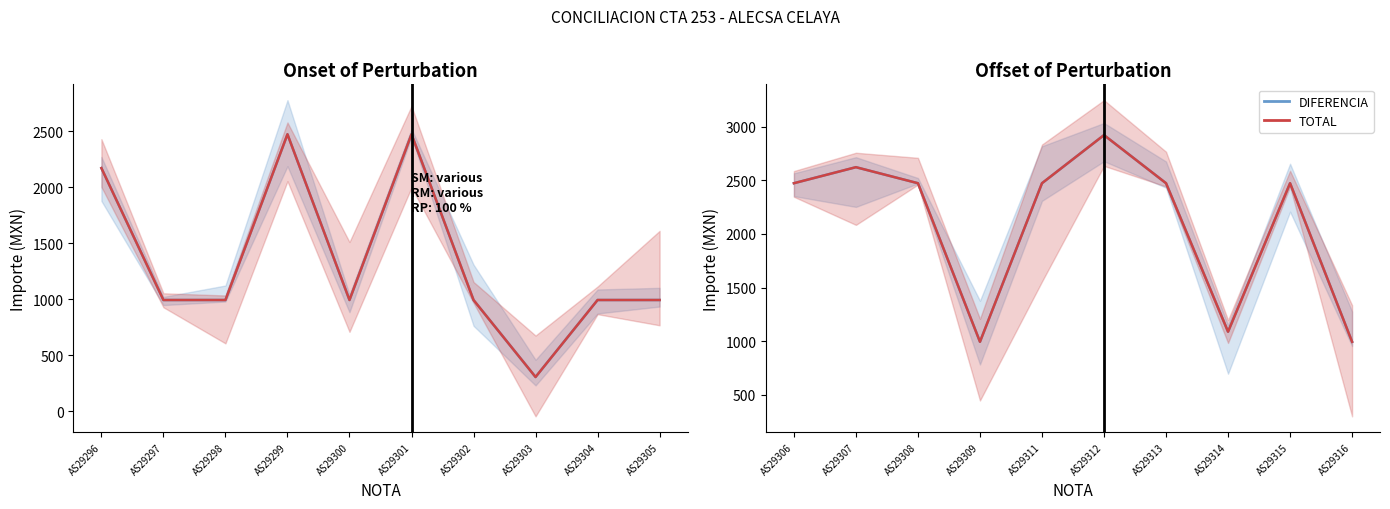

True or false: DIFERENCIA and TOTAL cross at least once.

False